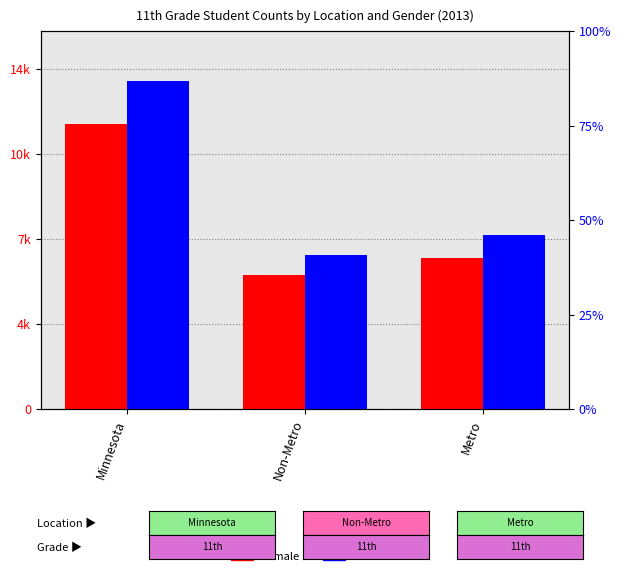

At which category does the chart reach its minimum across all series?

Non-Metro